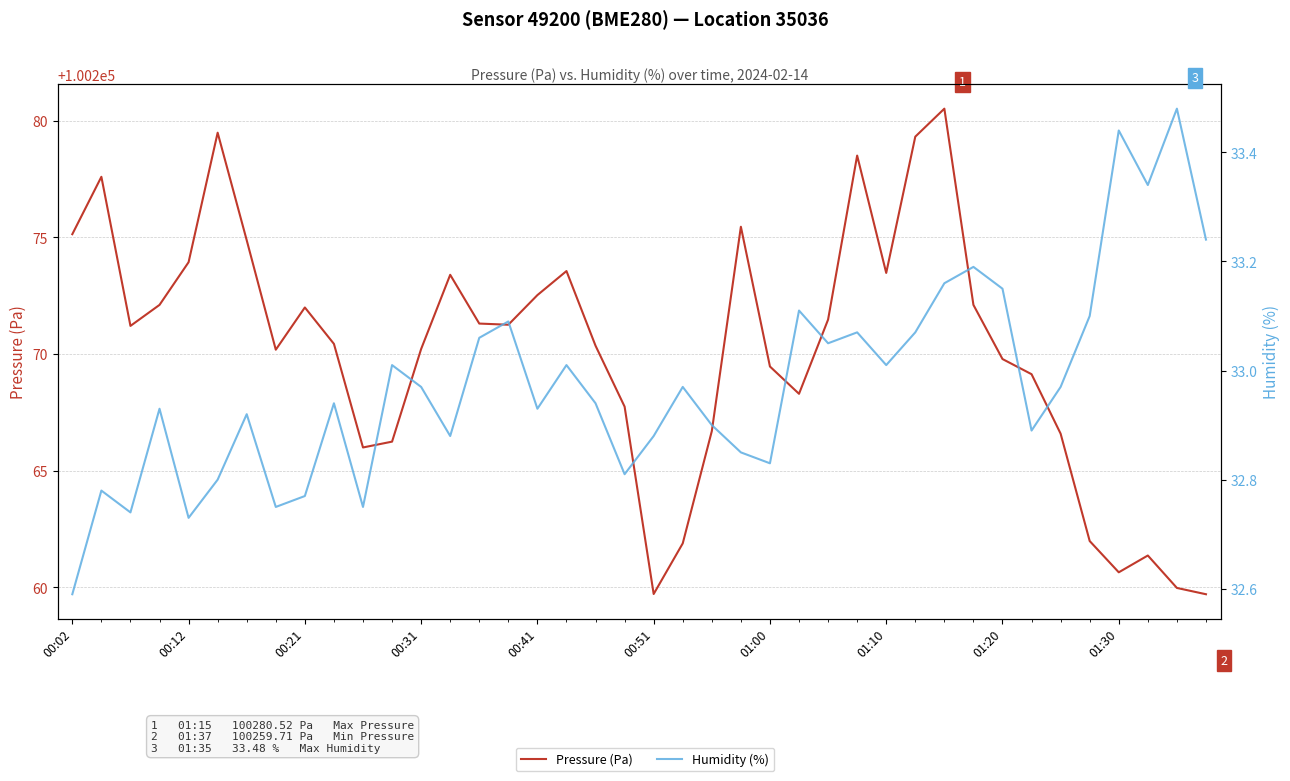

What is the total value across all series at 10?

100298.8